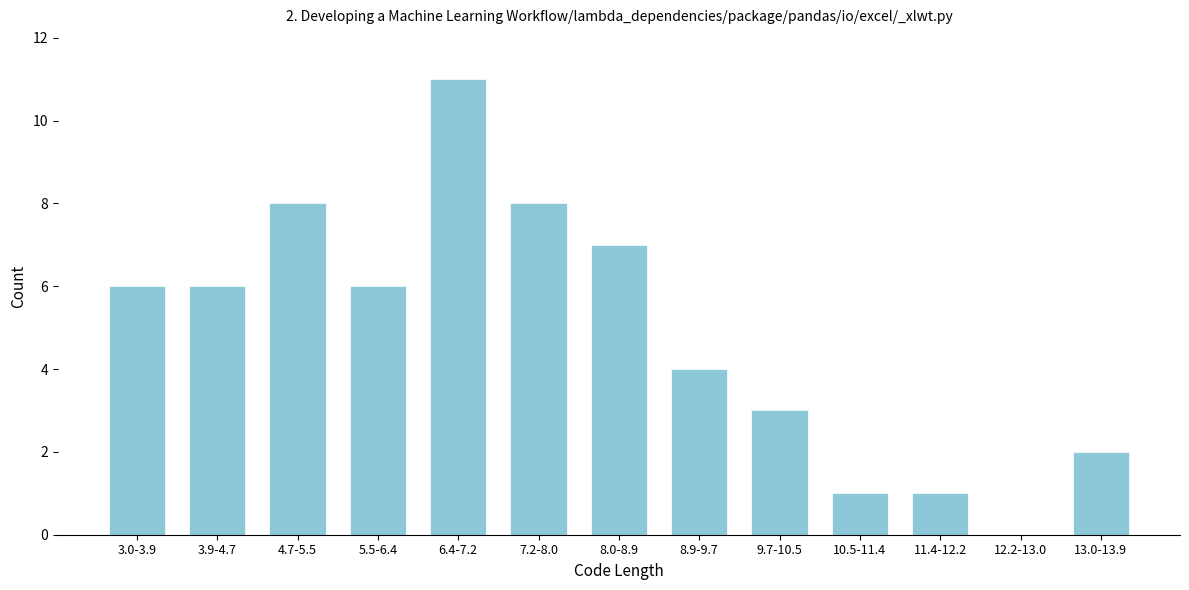

Reading right to left, what are all the values shown in this chart?

13.0-13.9=2	12.2-13.0=0	11.4-12.2=1	10.5-11.4=1	9.7-10.5=3	8.9-9.7=4	8.0-8.9=7	7.2-8.0=8	6.4-7.2=11	5.5-6.4=6	4.7-5.5=8	3.9-4.7=6	3.0-3.9=6